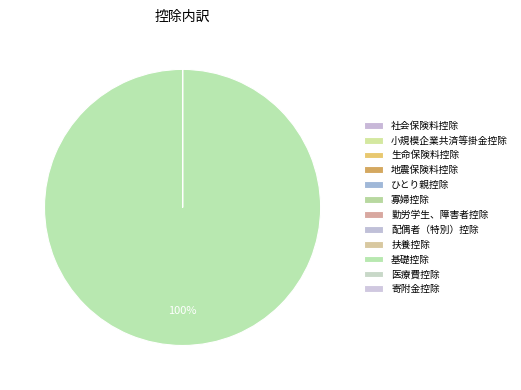

How many segments does this pie chart have?

12